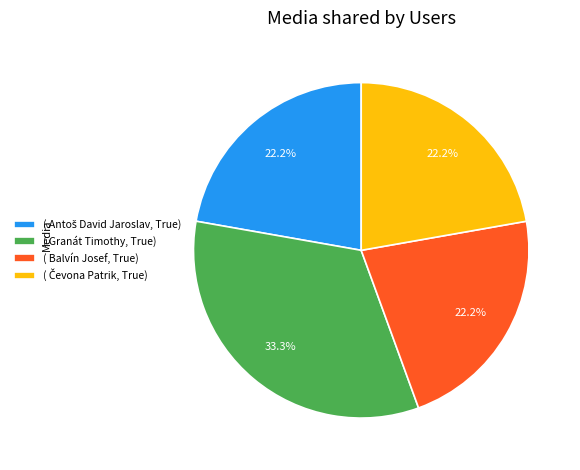

Which category has the biggest portion of the pie?

( Granát Timothy, True)